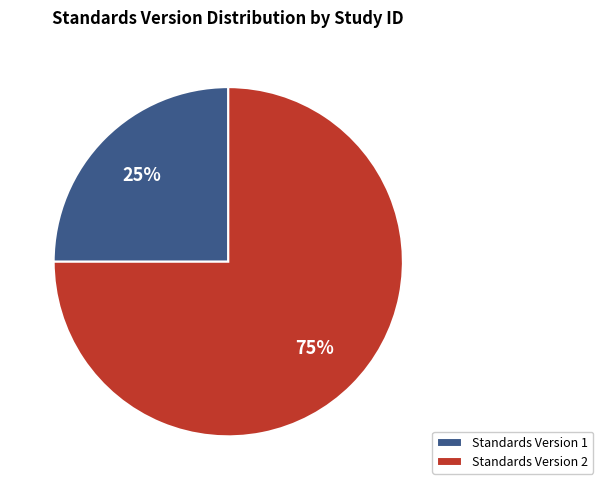

To the nearest percent, what is the average slice percentage?

50%